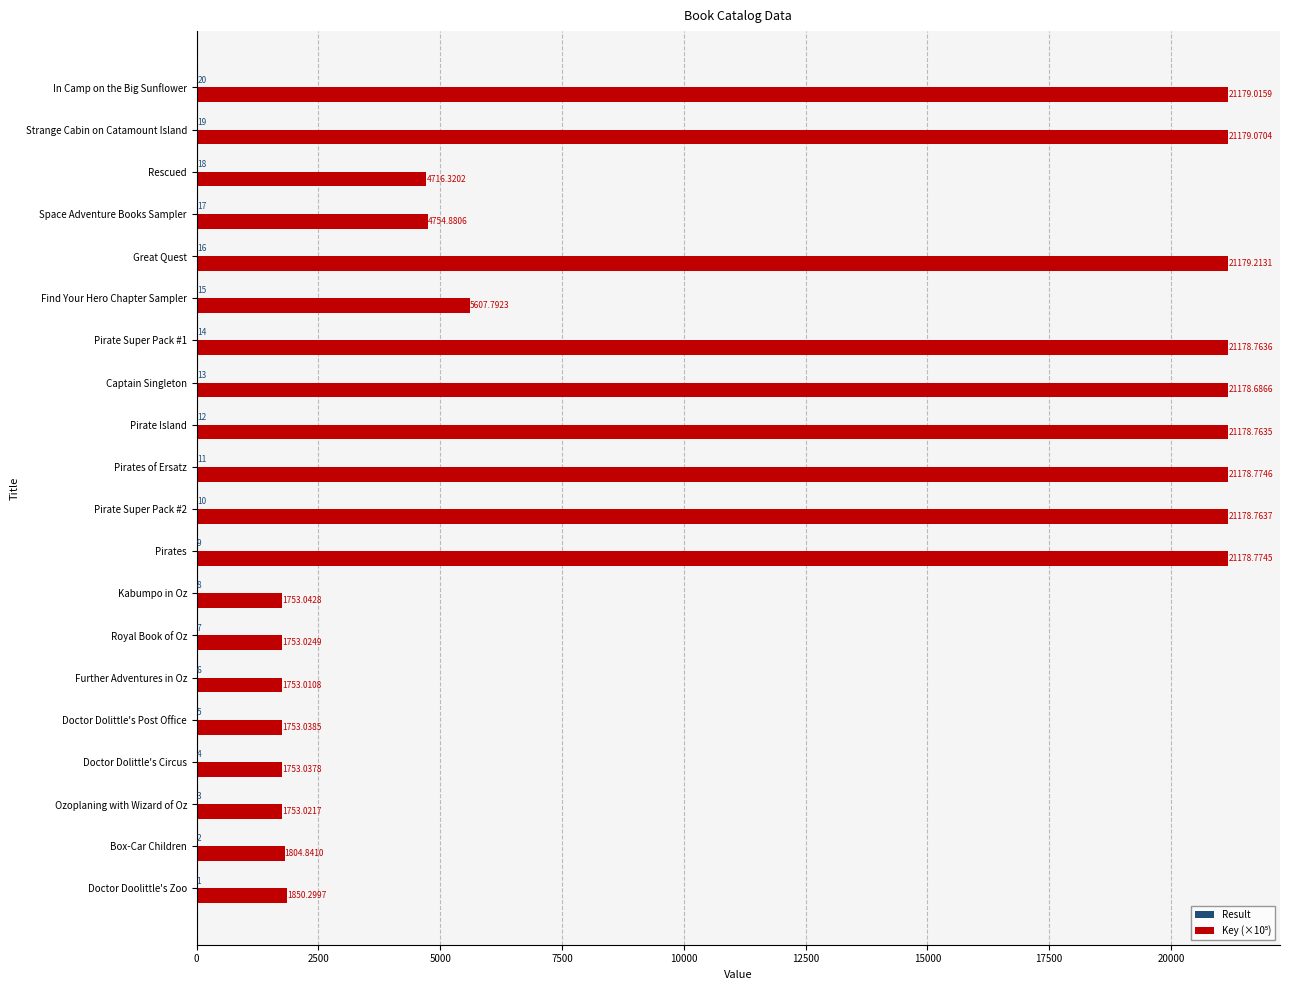

Which category has the highest value across all series?

Great Quest